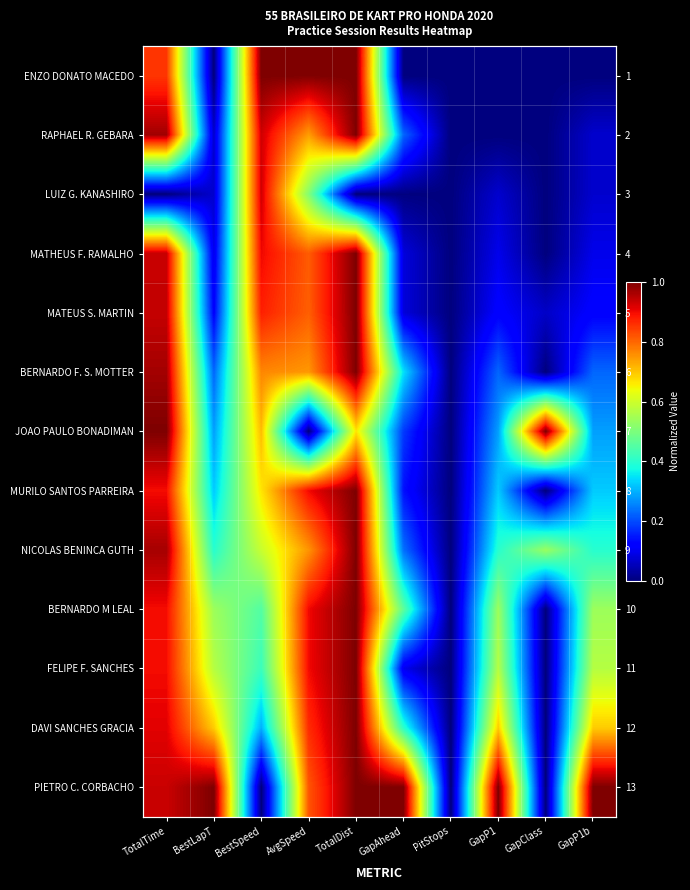

Which category has the highest value in the JOAO PAULO BONADIMAN series?

TotalTime